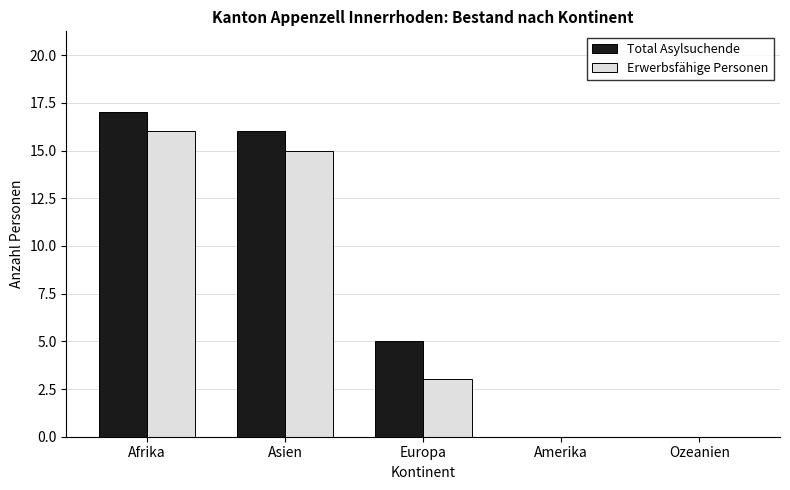

What is the sum of the Erwerbsfähige Personen values at Afrika and Ozeanien?

16